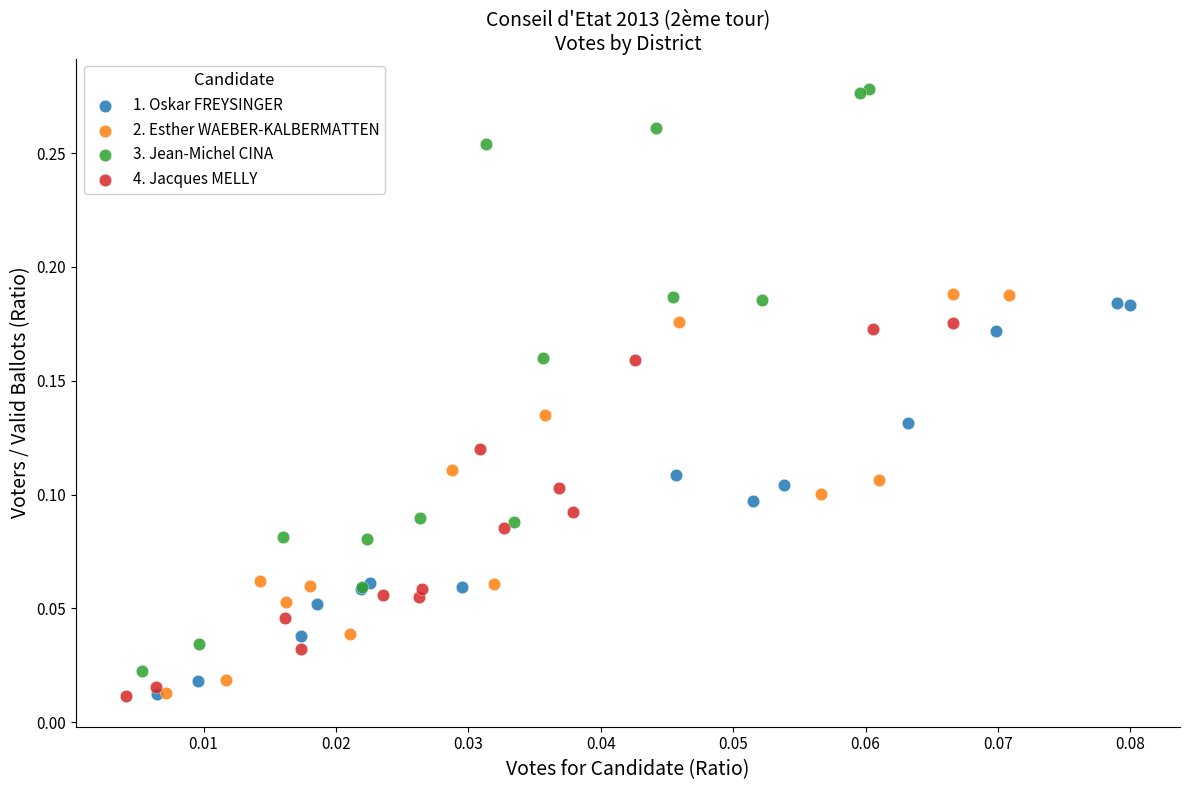

Which series has the widest spread of Y values?

3. Jean-Michel CINA